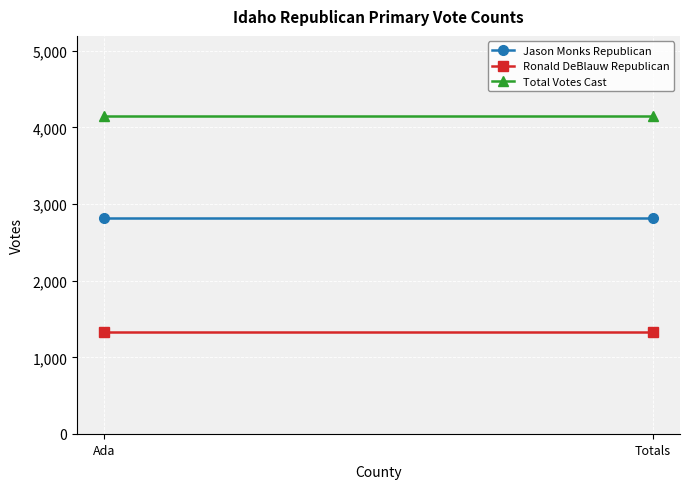

What is the highest value of the Jason Monks Republican series?

2824